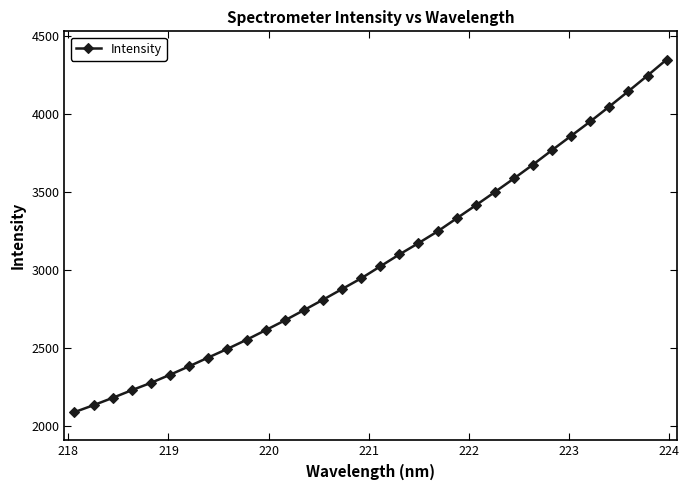

Reading right to left, list all the values displayed in this chart.

4347.0	4244.4	4144.2	4046.1	3950.1	3858.2	3766.7	3673.9	3584.8	3498.0	3412.9	3329.3	3245.6	3170.4	3098.0	3021.5	2944.8	2876.2	2807.6	2740.8	2675.1	2612.7	2551.0	2492.8	2437.5	2381.3	2327.1	2275.0	2228.2	2179.0	2132.0	2087.5